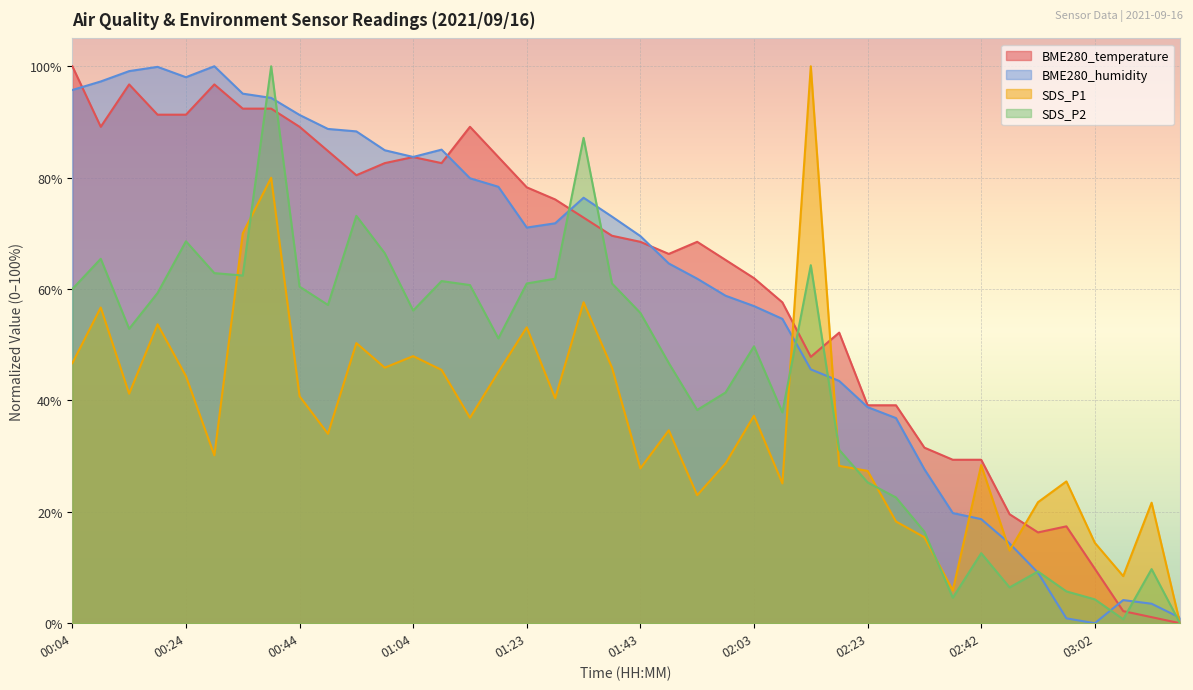

What is the spread (max minus min) of values at 00:24?

53.7